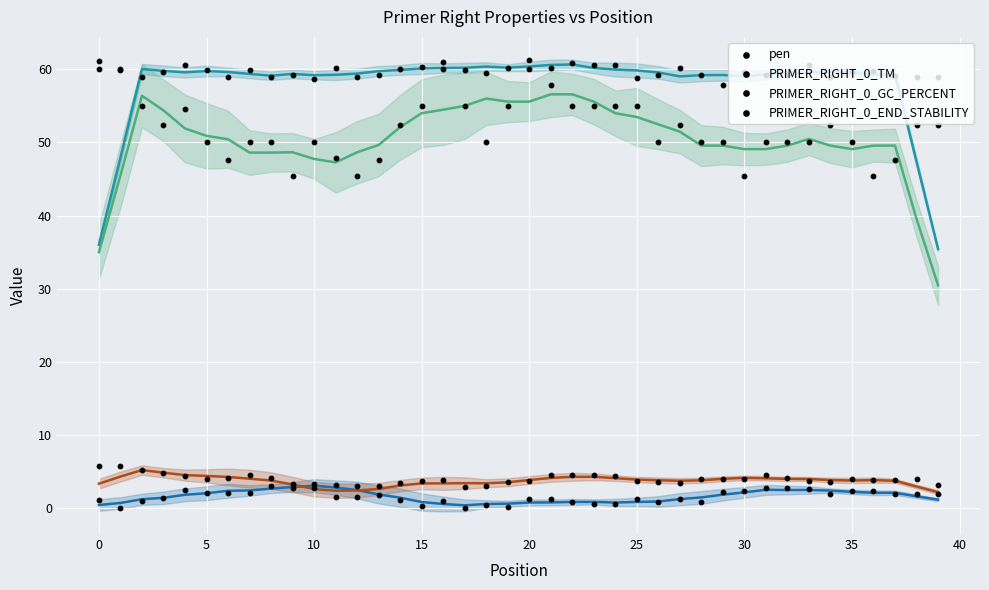

Which series reaches the maximum Y coordinate?

PRIMER_RIGHT_0_TM